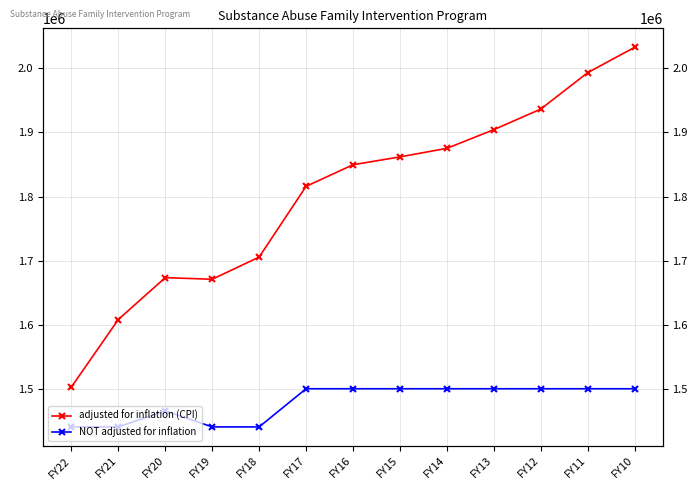

Rank the series at FY15 from highest to lowest value.

adjusted for inflation (CPI), NOT adjusted for inflation